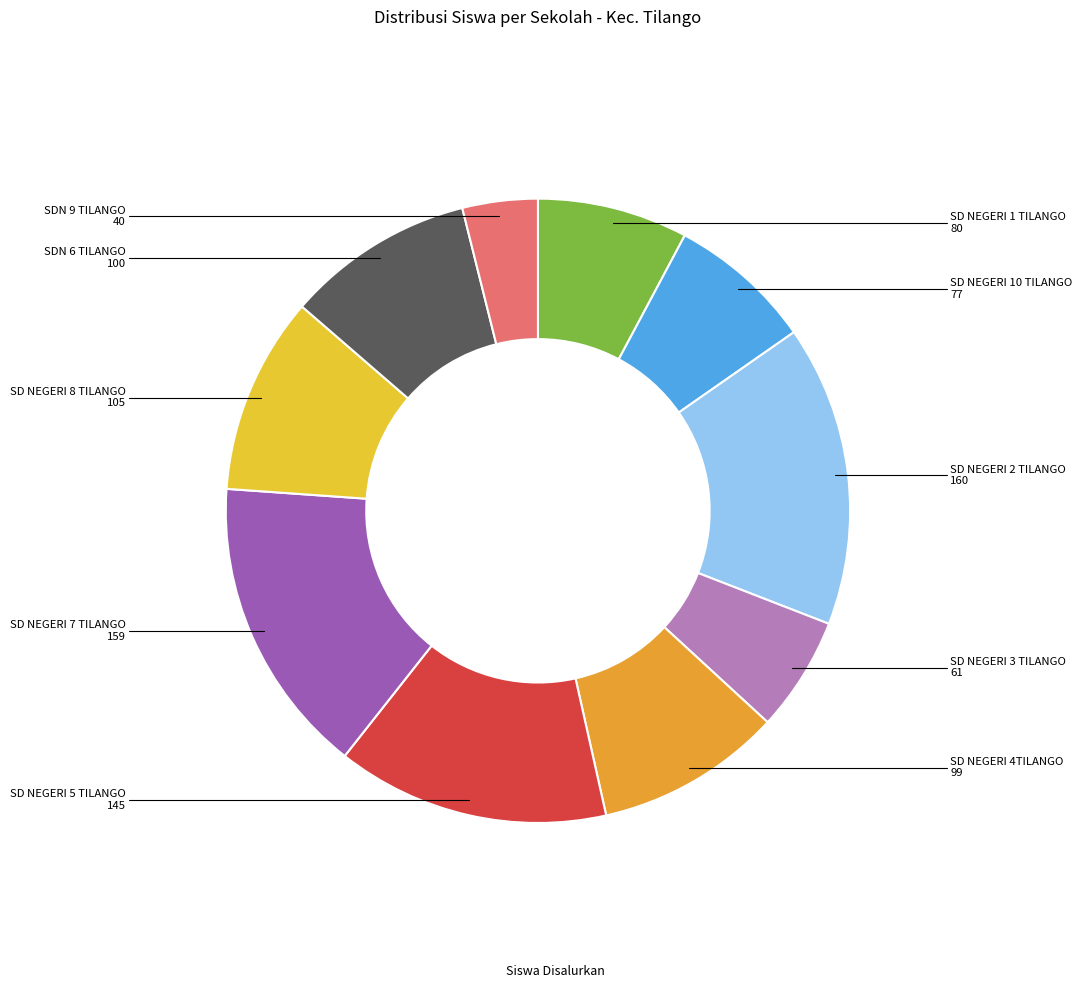

How many slices are in this pie chart?

10